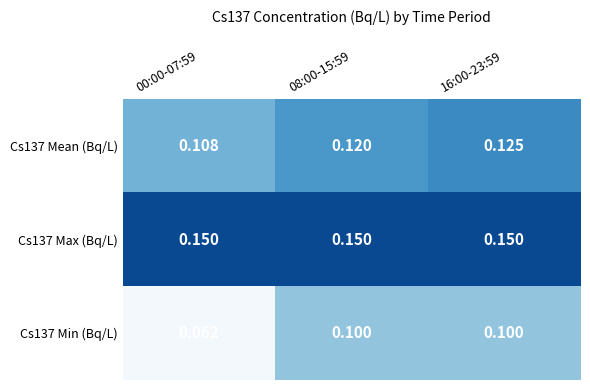

Rank the series at 00:00-07:59 from lowest to highest value.

Cs137 Min (Bq/L), Cs137 Mean (Bq/L), Cs137 Max (Bq/L)